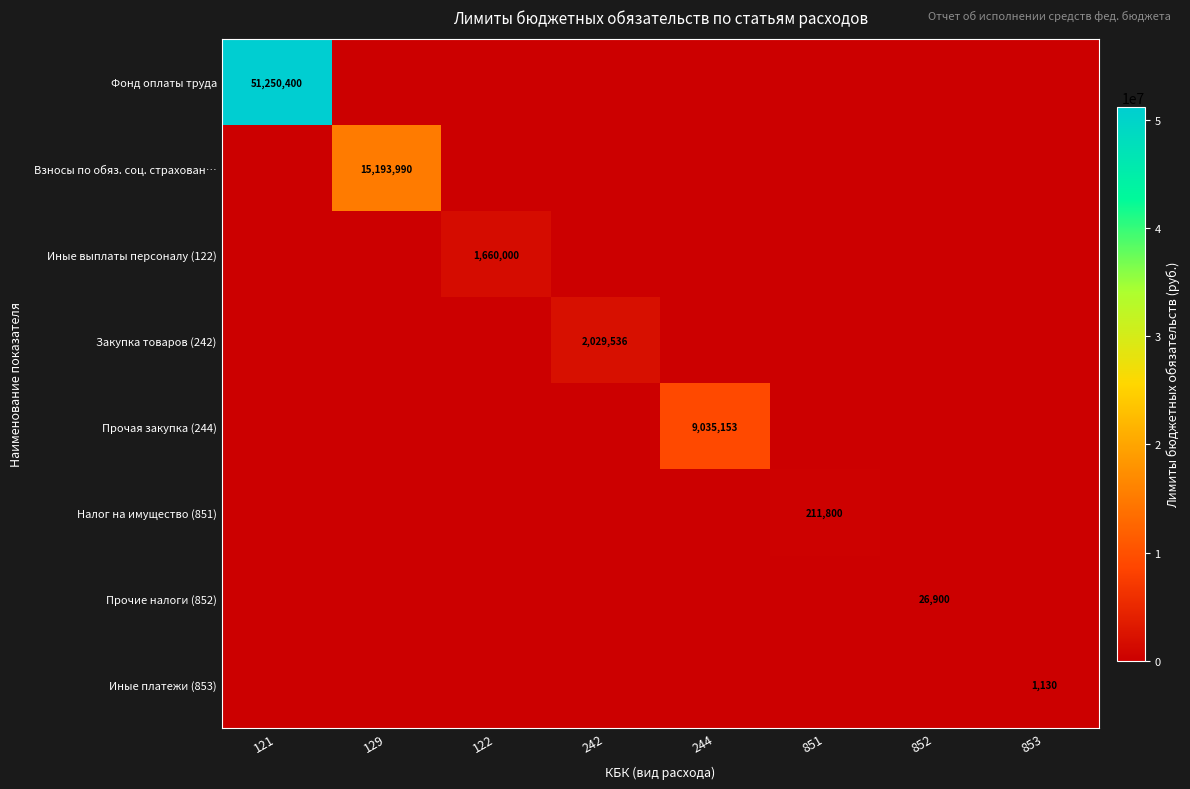

Which category has the lowest value in the Иные платежи (853) series?

121